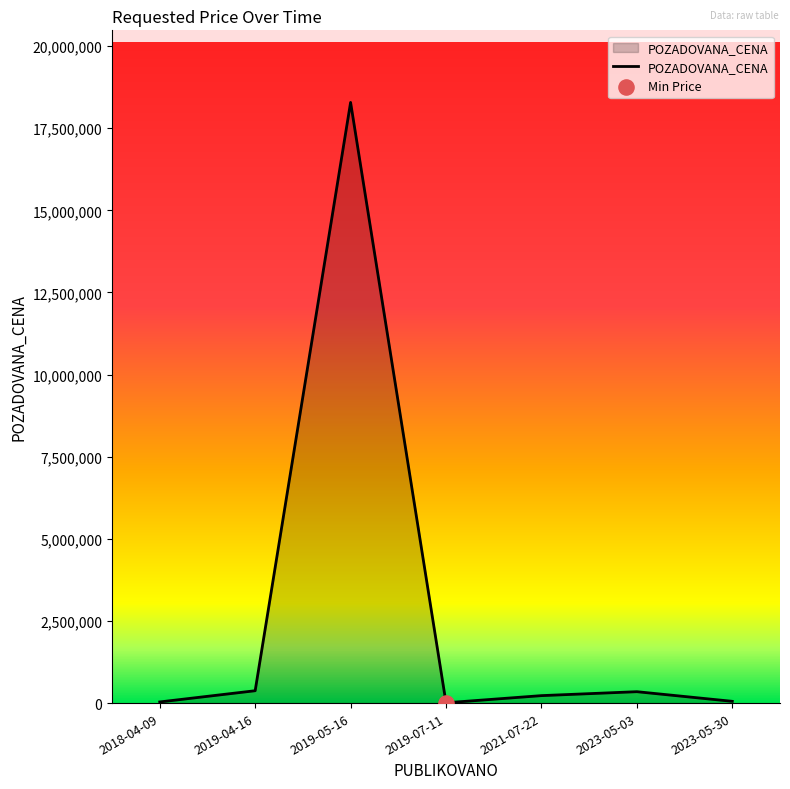

What is the change in value from 2019-04-16 to 2023-05-30?

-322790